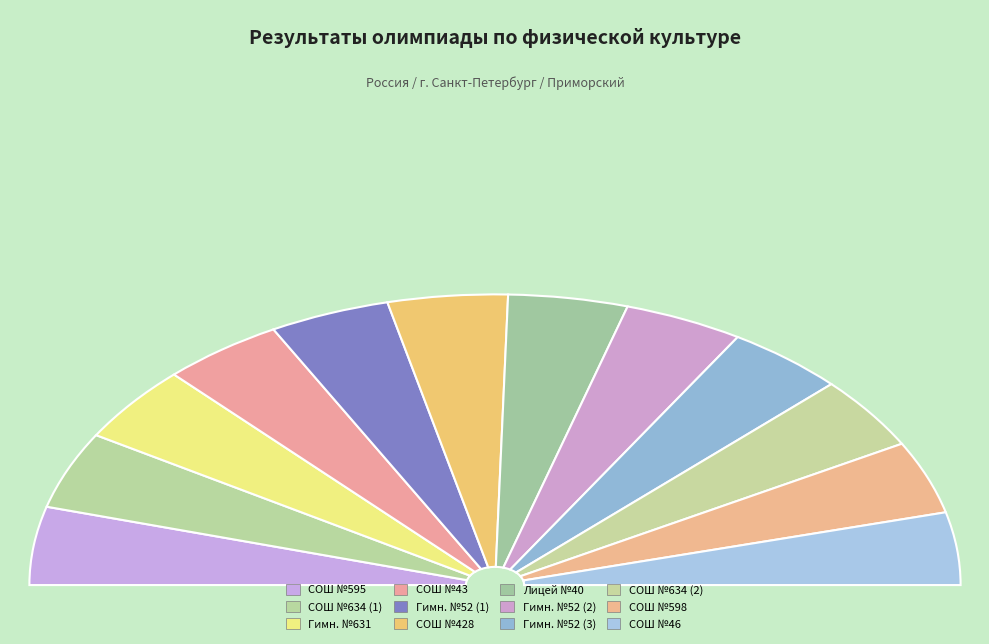

To the nearest percent, what is the average slice percentage?

8%